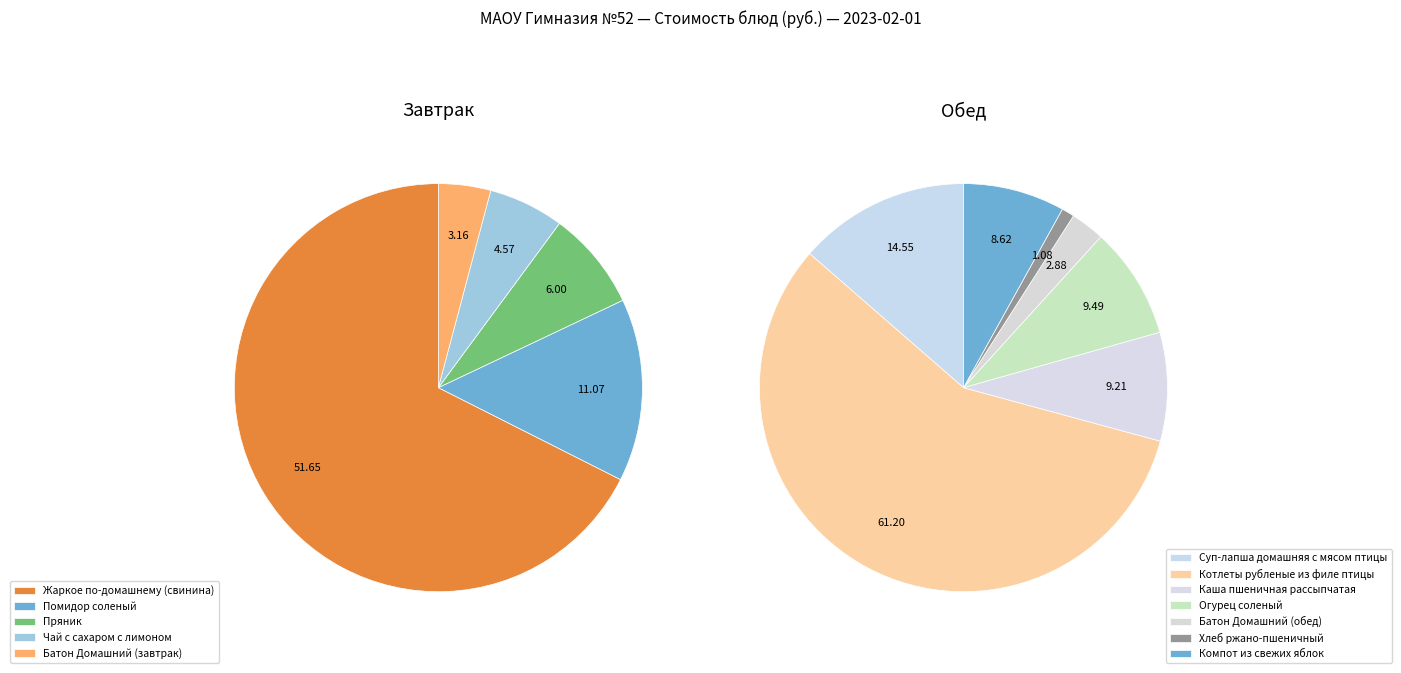

What is the change in value from Огурец соленый to Батон Домашний (обед)?

-6.6